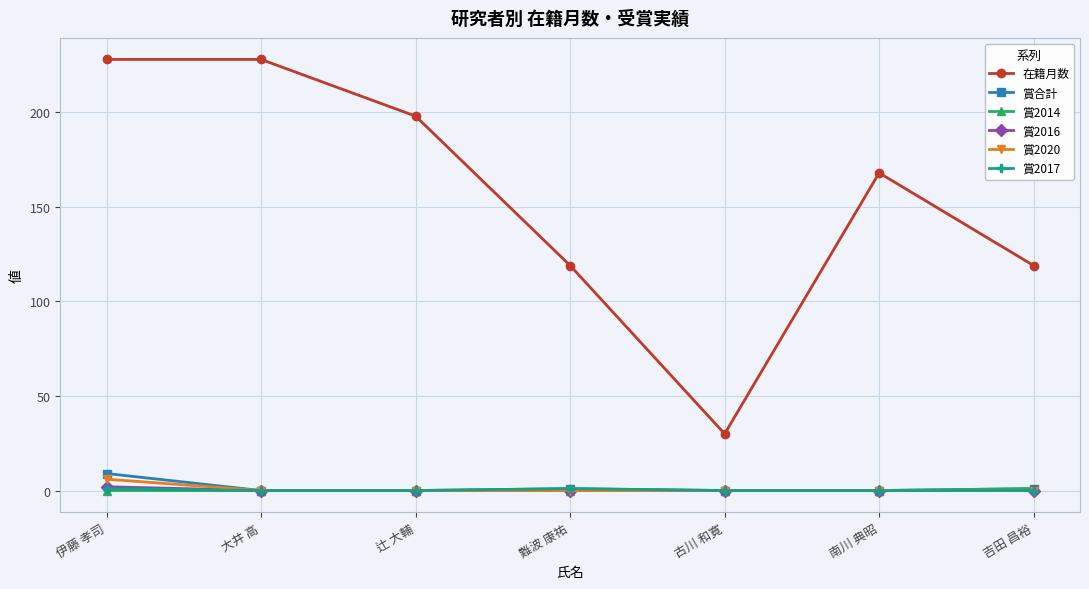

True or false: 賞2016 and 在籍月数 cross at least once.

False